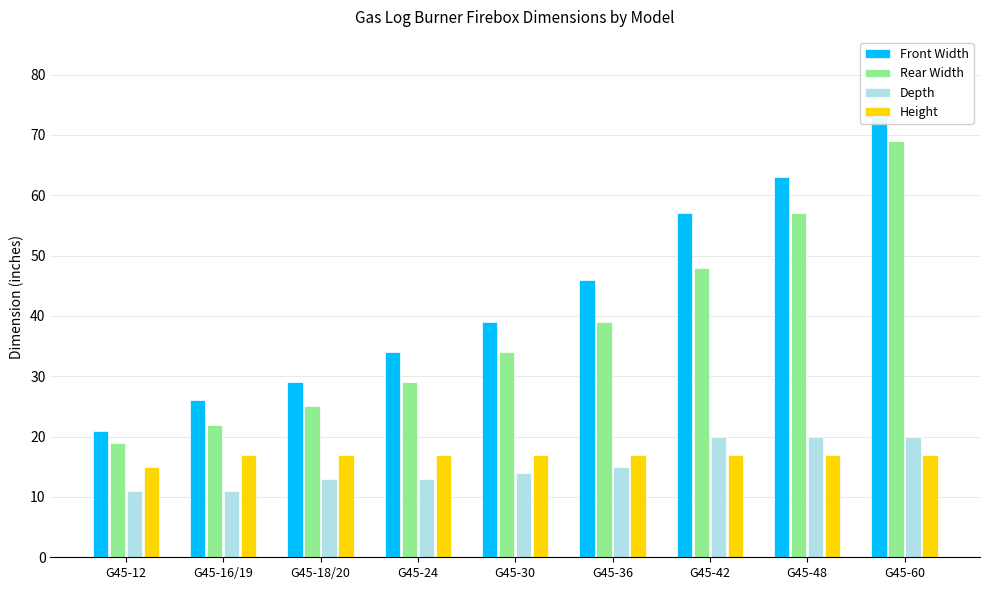

What is the difference between the Rear Width values at G45-36 and G45-18/20?

14